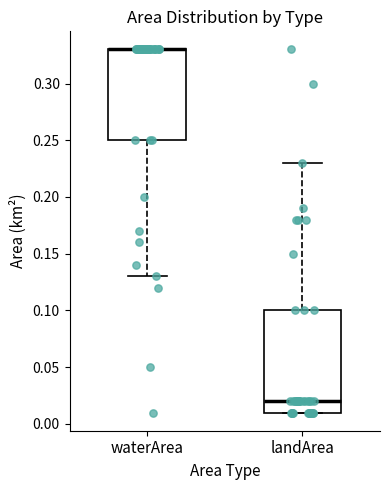

Where is the upper edge of the box for landArea on the y-axis? The values are not printed on the chart, so give them approximately, as read against the axis.

0.10